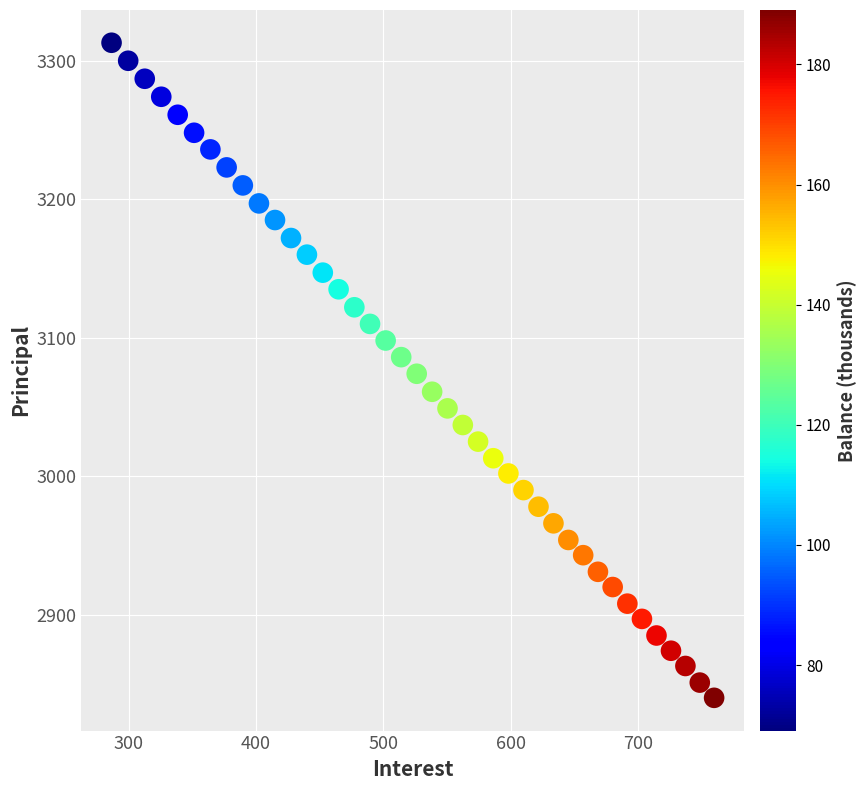

What is the range of Y values (max minus min)?

473